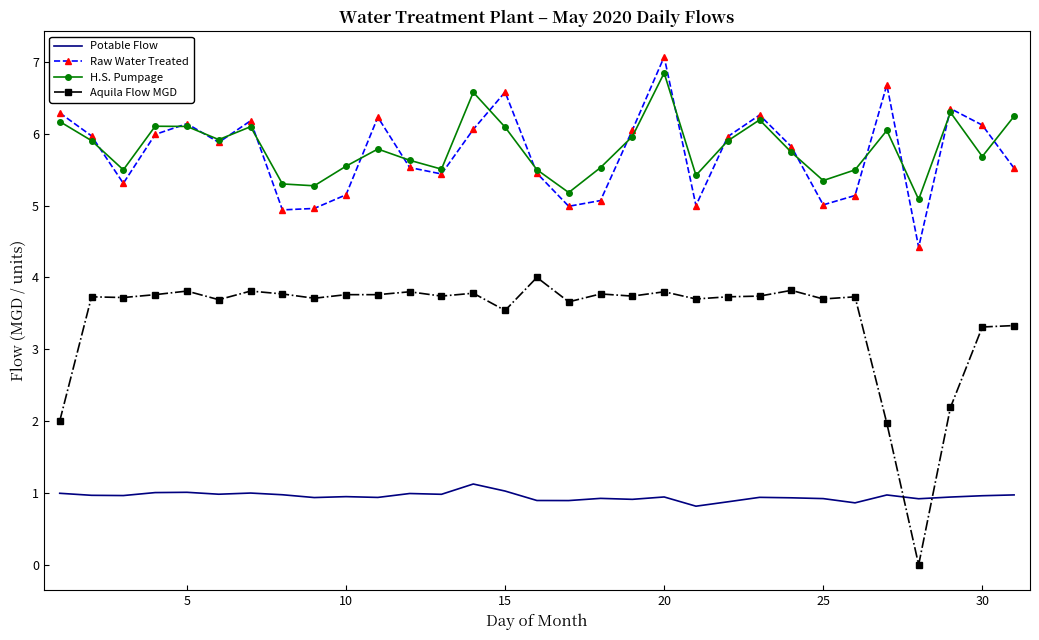

What is the greatest value displayed?

7.1